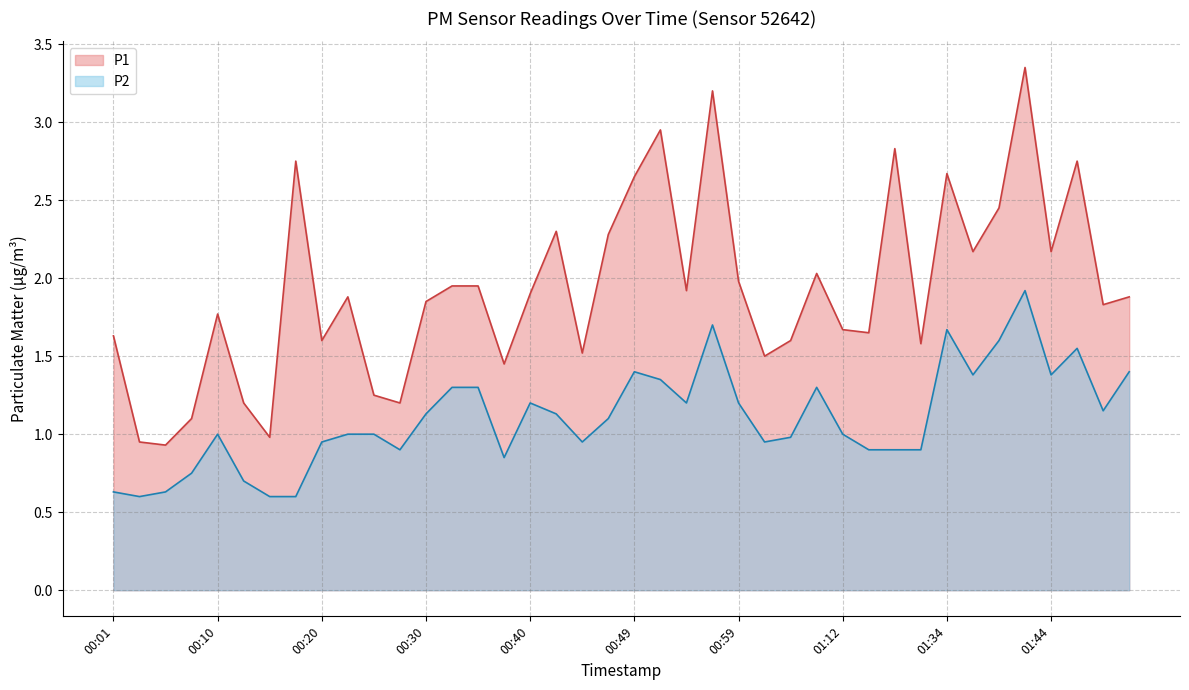

List the series in order of their peak value, highest first.

P1, P2